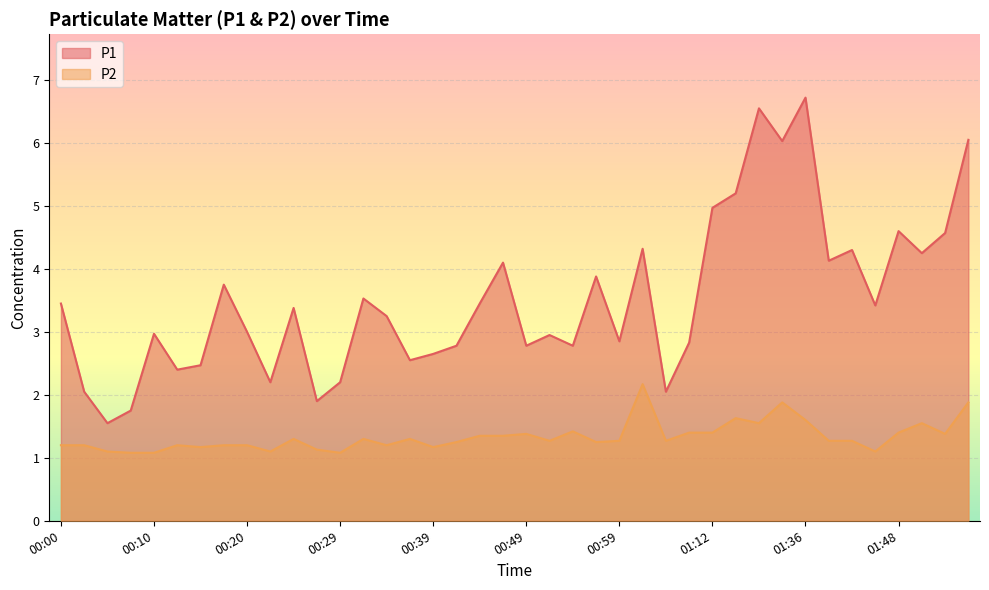

What is the difference between the P1 values at 00:54 and 01:09?

0.1